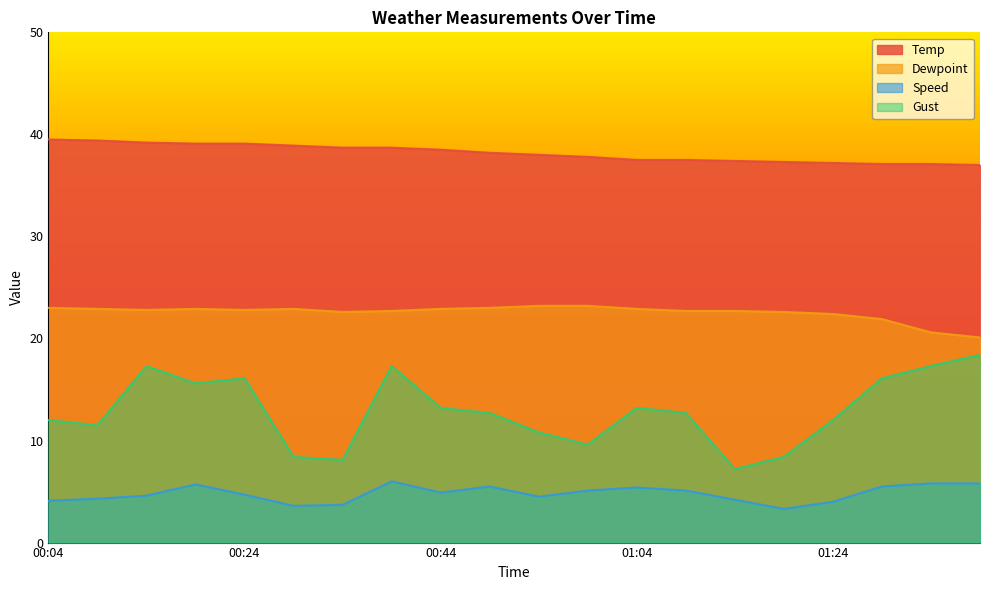

What is the difference between the highest and lowest values at 00:29?

35.3